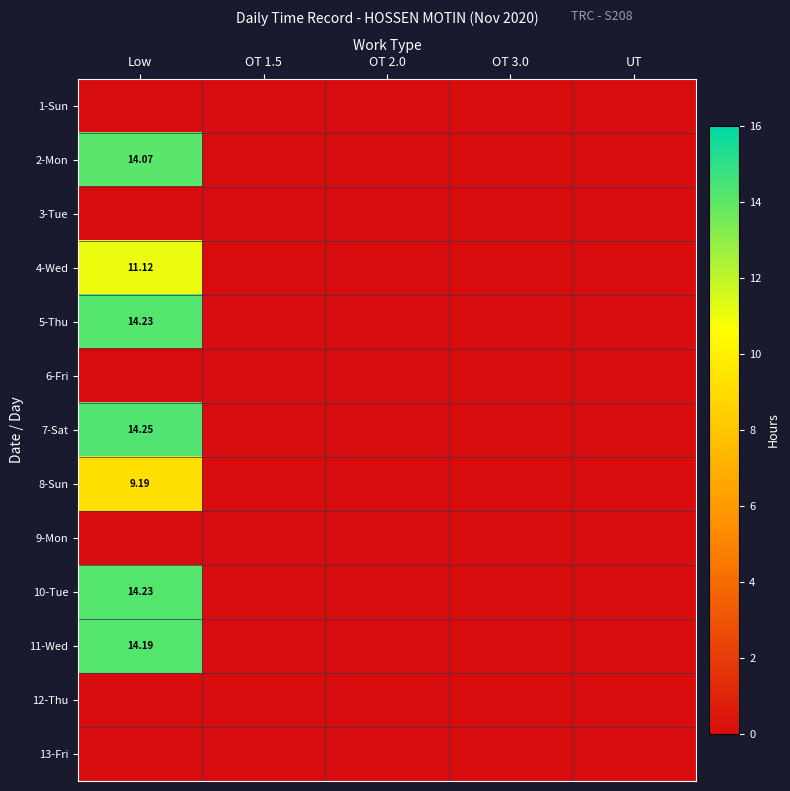

Is it true that 9-Mon equals 0.0 at OT 1.5?

True